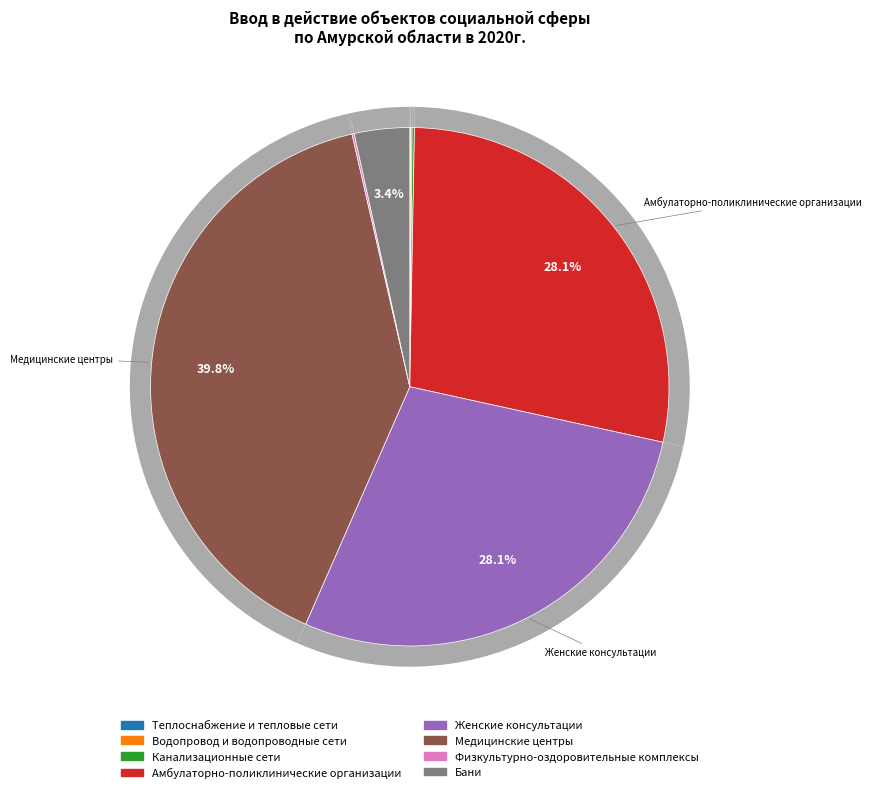

True or false: Медицинские центры accounts for 40% of the total.

True